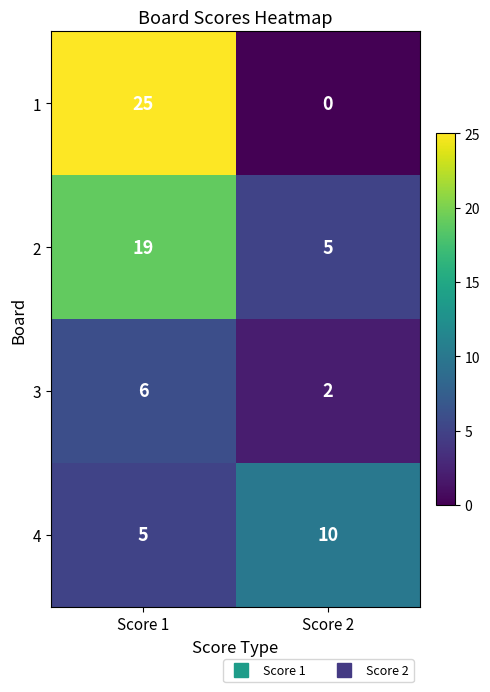

What is the total value across all series at Score 1?

55